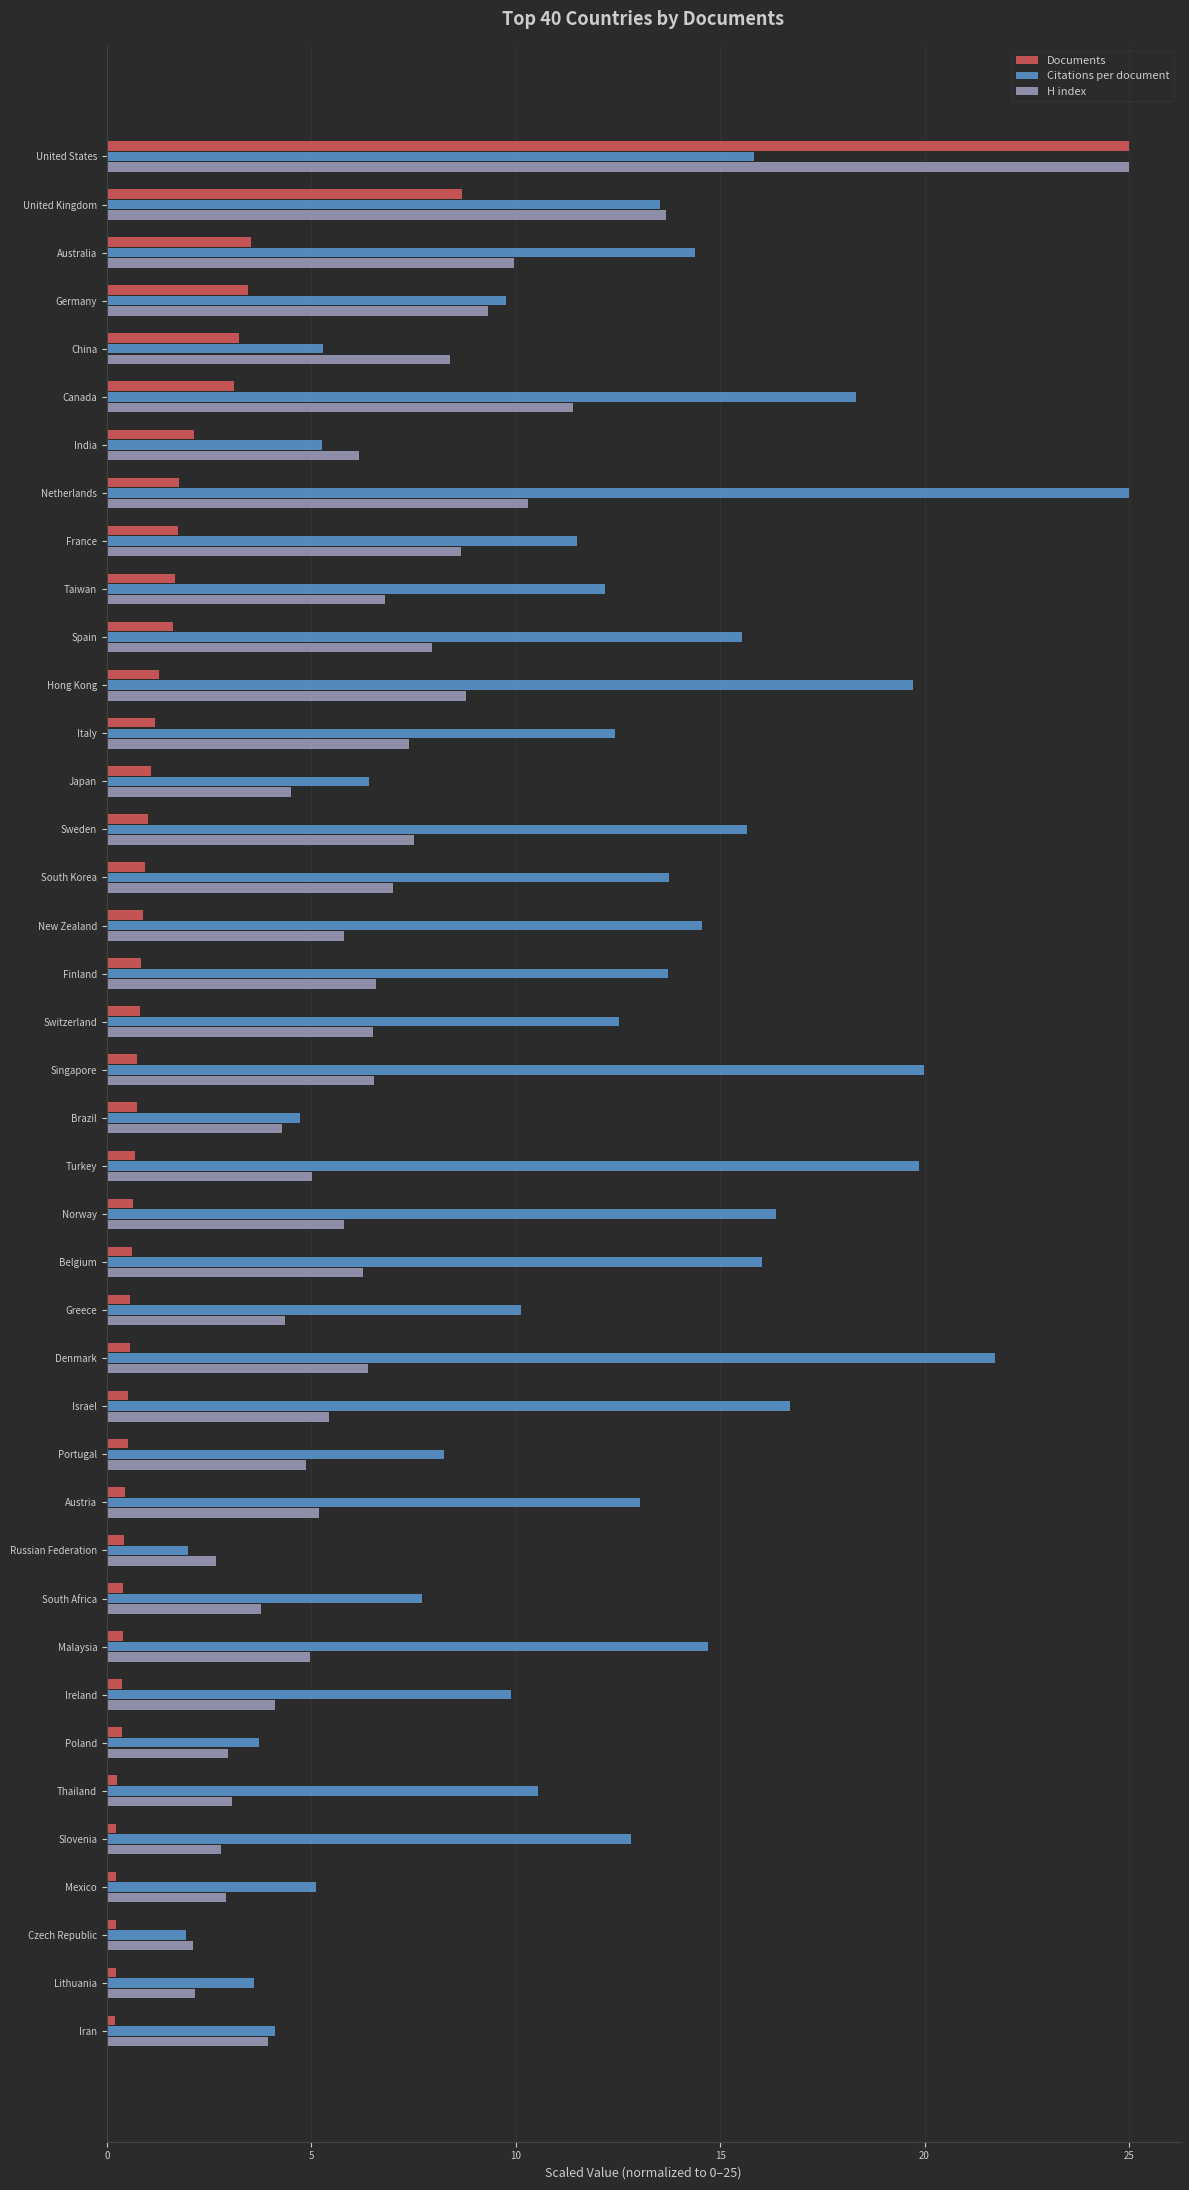

Is it true that Citations per document equals 32.0 at Turkey?

False